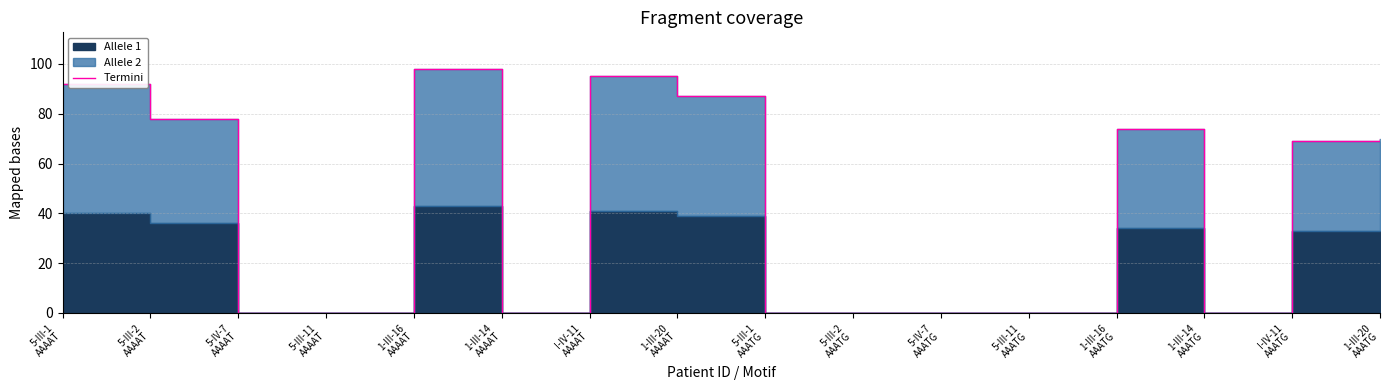

Is it true that the value at 5-III-1
AAAAT is 149?

False